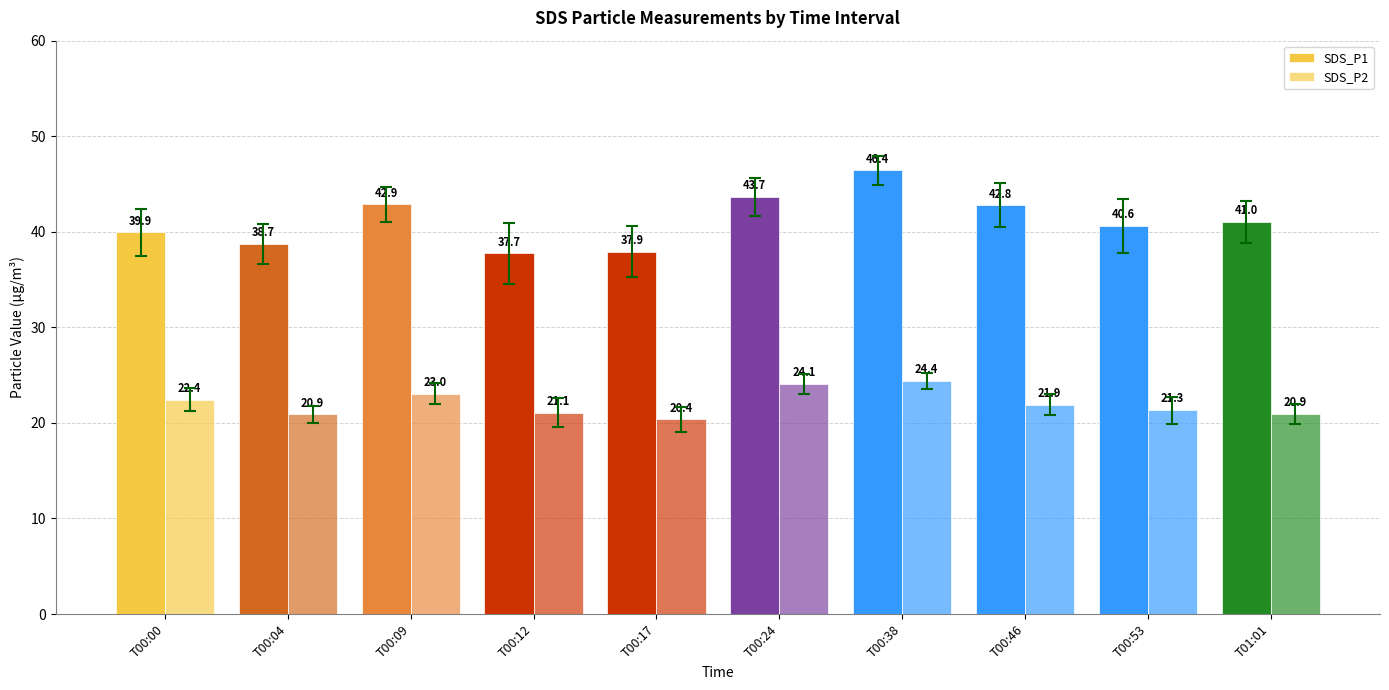

Does the chart contain stacked bars?

No